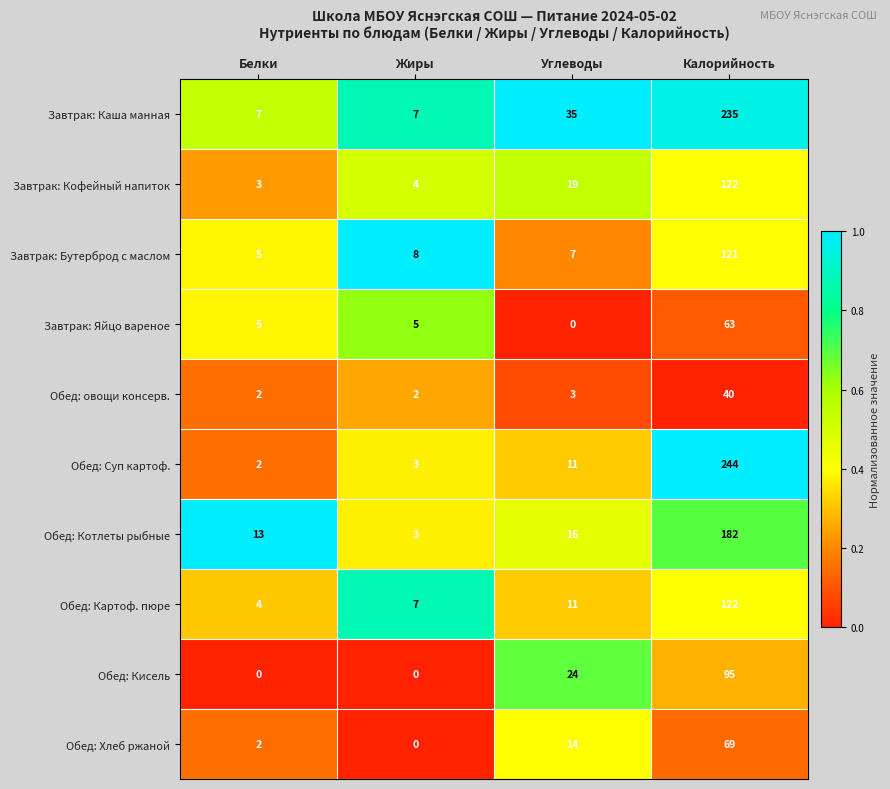

What is the difference between the second highest and second lowest values in the Завтрак: Каша манная series?

28